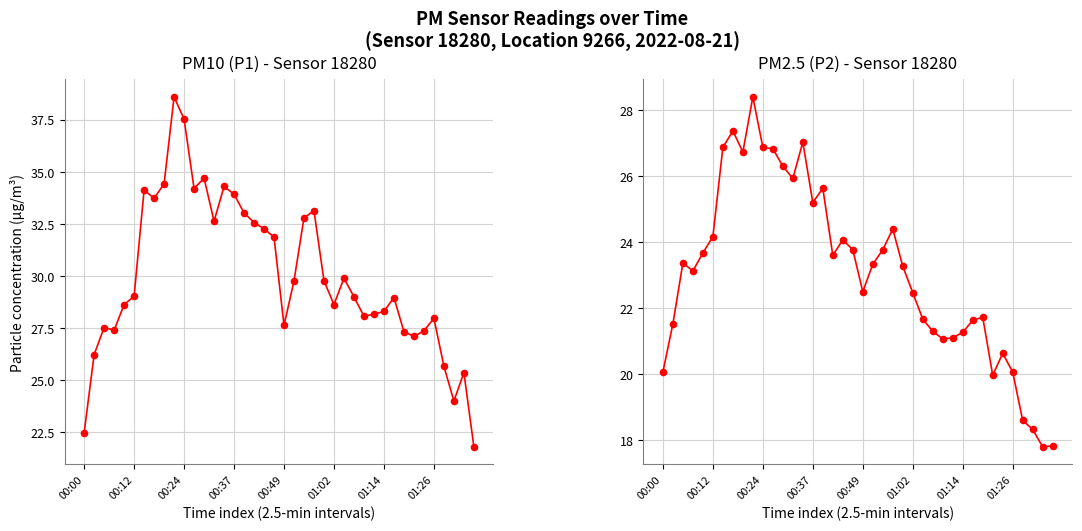

Is the value of P2 at 9 greater than the value of P1 at 16?

No